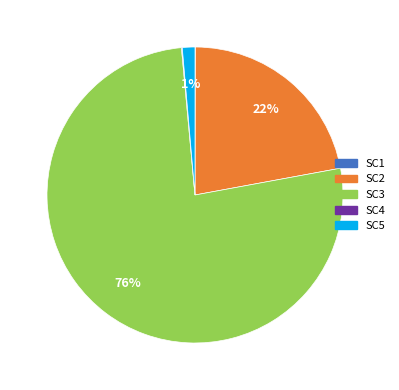

Is there any slice that represents more than half of the pie?

Yes